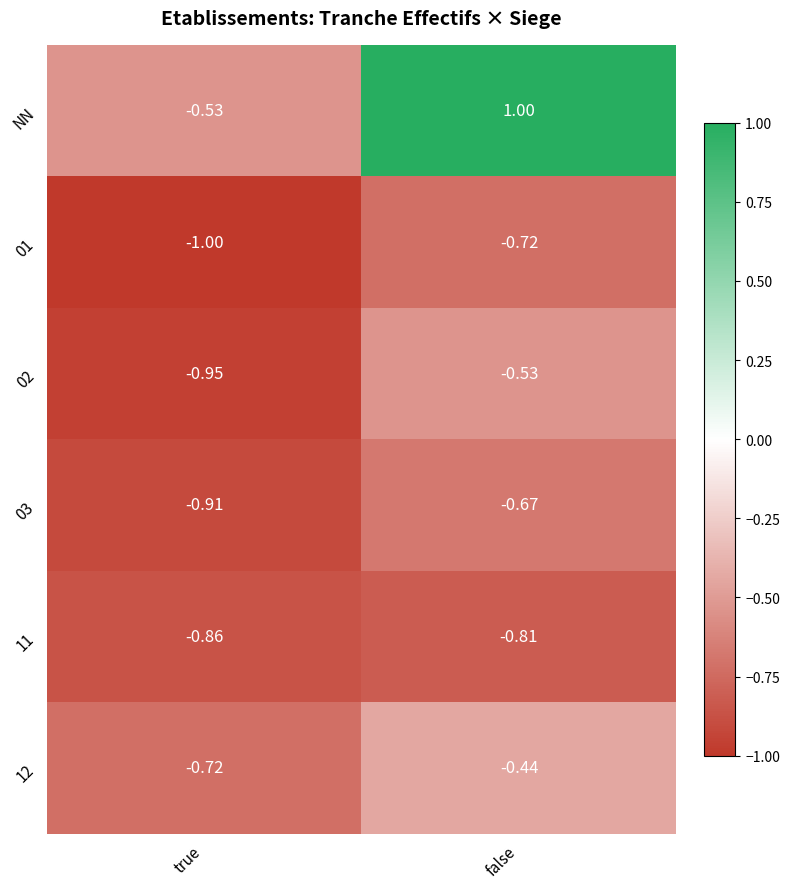

At which category is the sum across all series the highest?

false